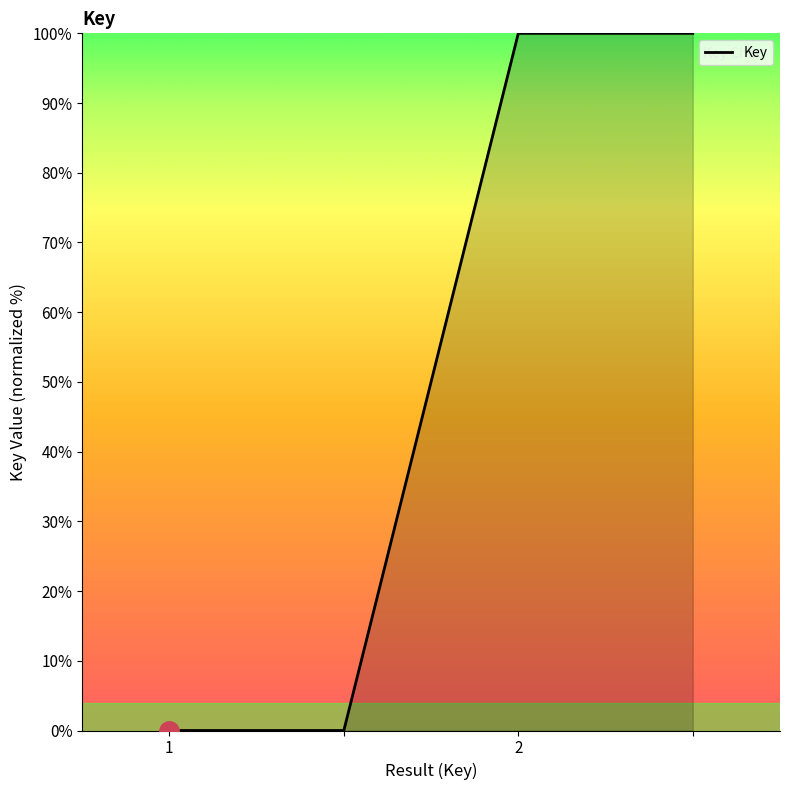

What is the difference between the maximum and second lowest values?

100